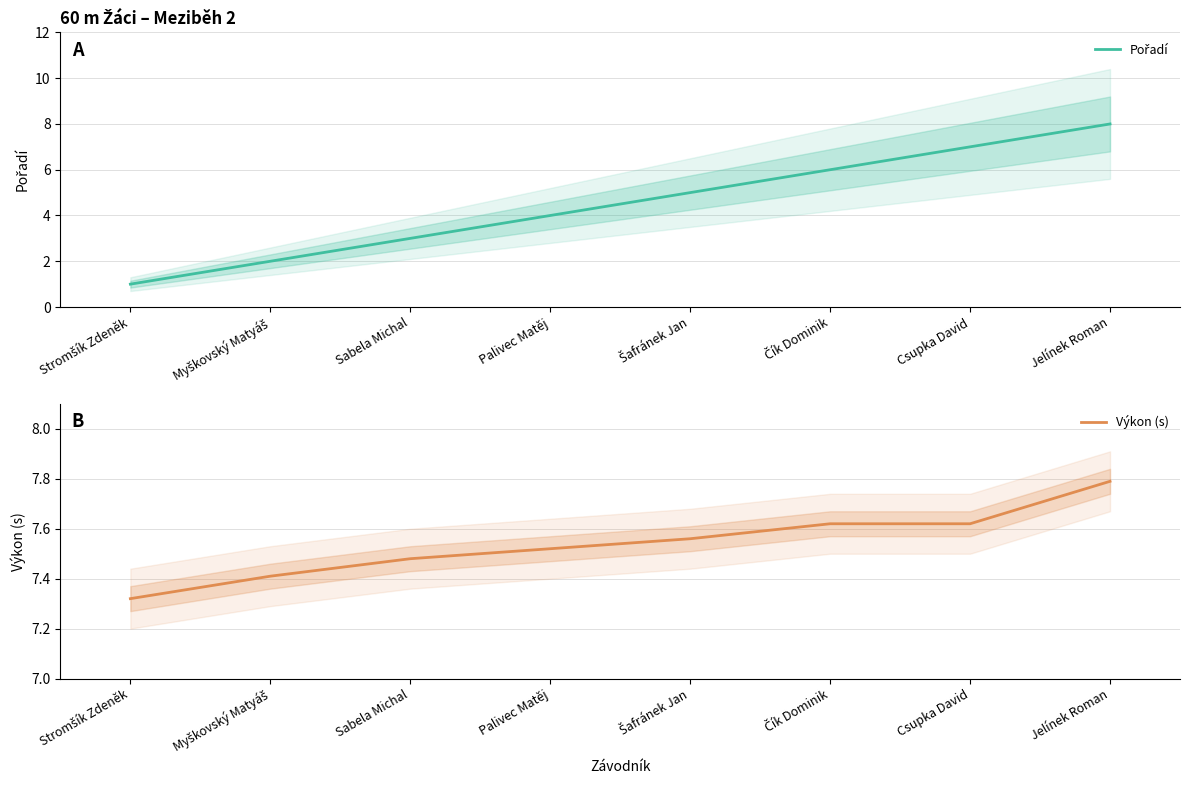

After their last crossing, which series has the higher values: Výkon (s) or Pořadí?

Pořadí